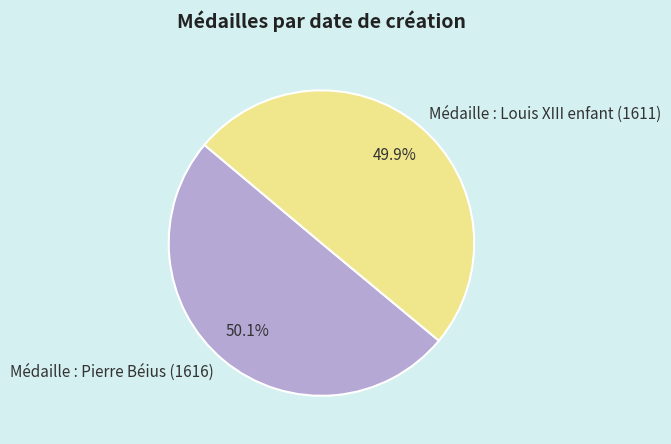

True or false: Médaille : Pierre Béius (1616) accounts for 50% of the total.

True